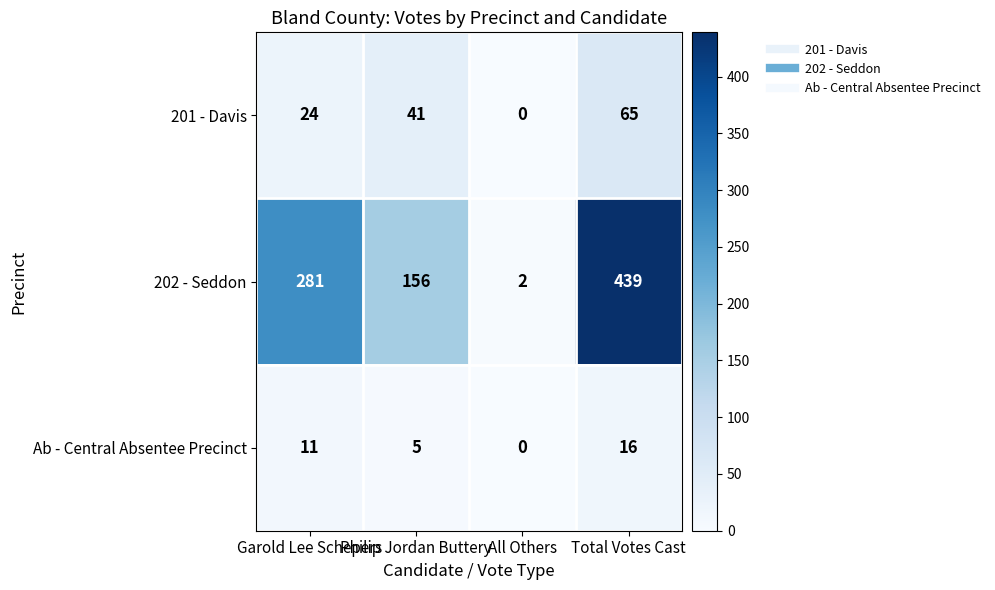

Is it true that Ab - Central Absentee Precinct equals 16 at Total Votes Cast?

True